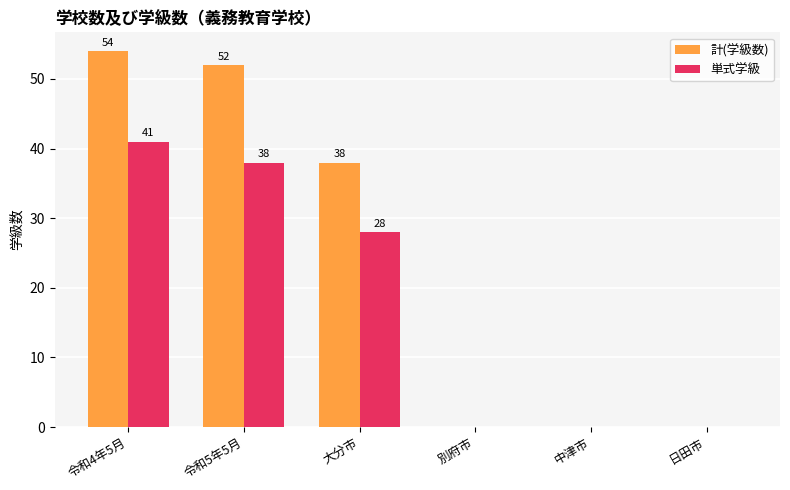

Which series changed the most between 令和5年5月 and 大分市?

計(学級数)